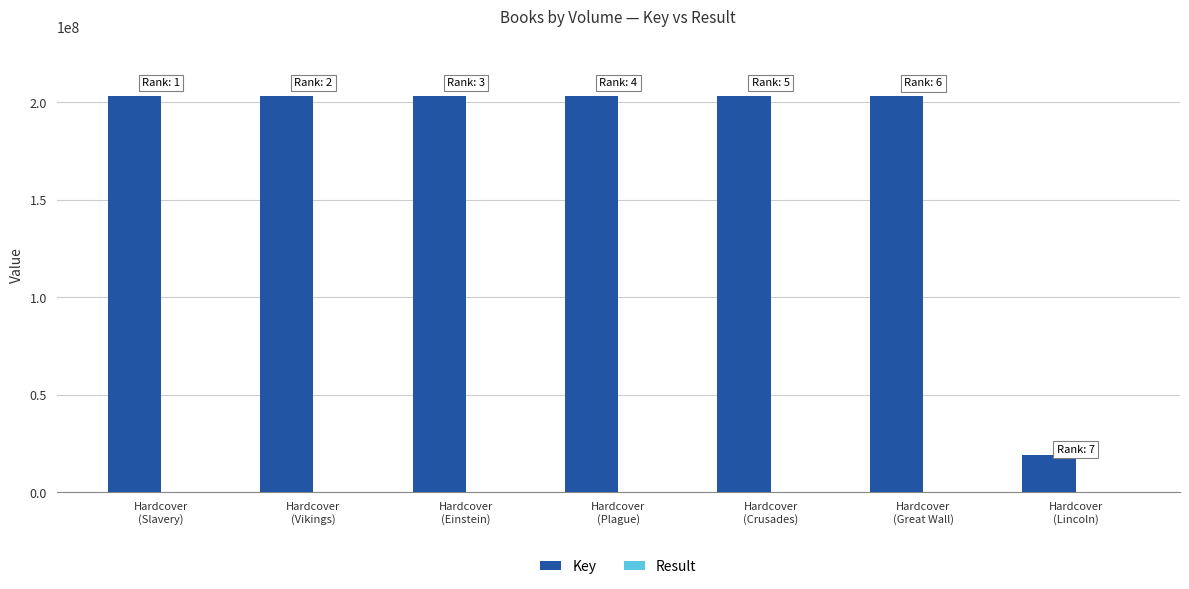

The Key series shows 46884653 at Hardcover
(Vikings). True or false?

False